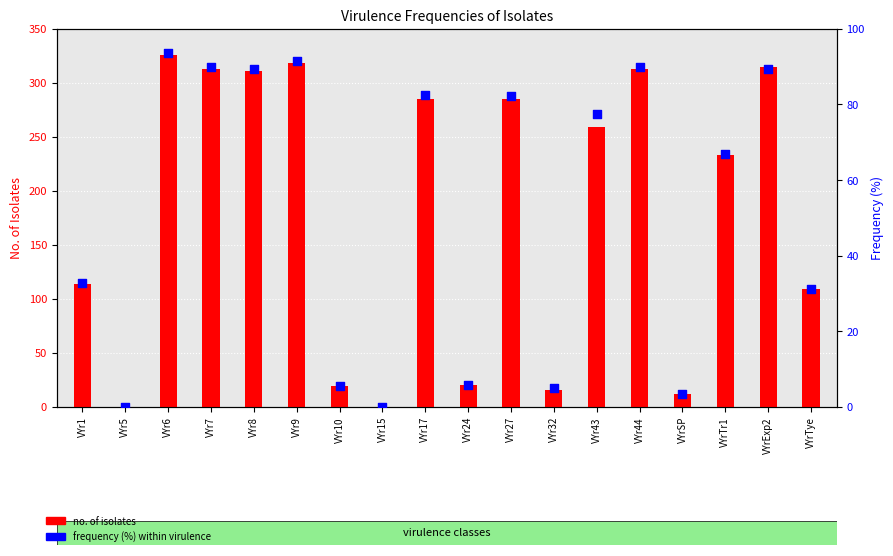

At which category is the sum across all series the highest?

VYr6